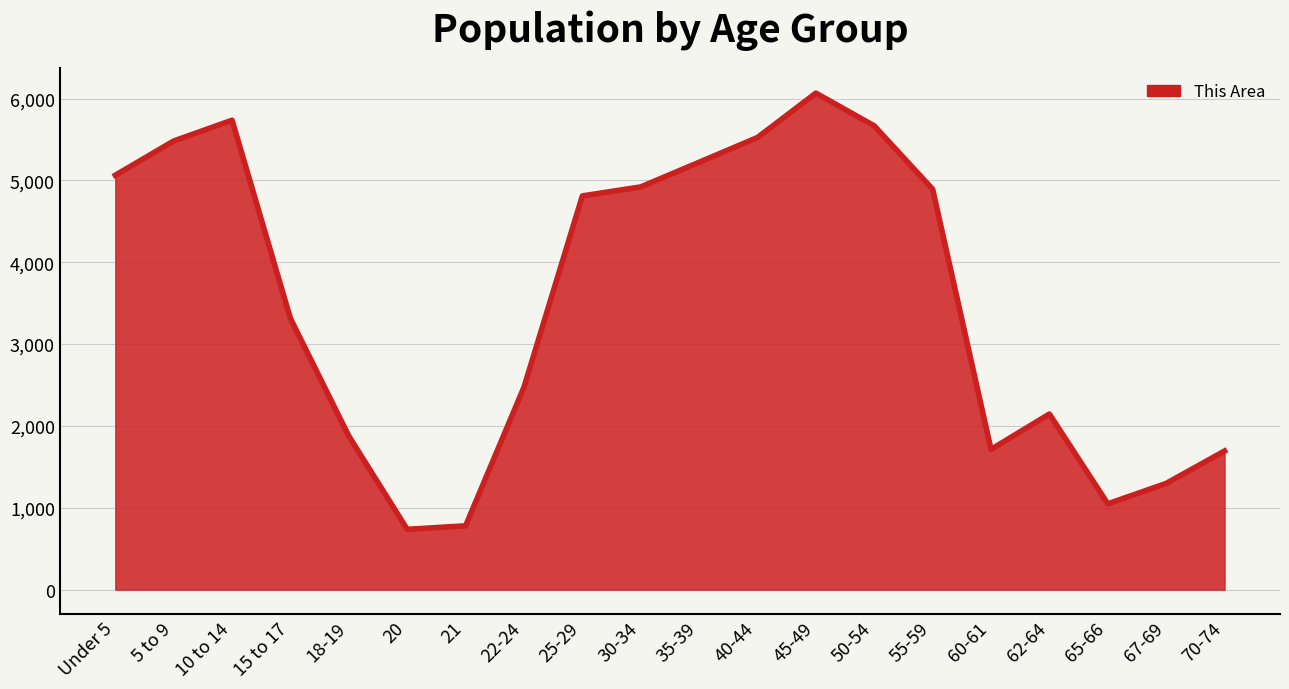

The value at 10 to 14 is 5736. True or false?

True